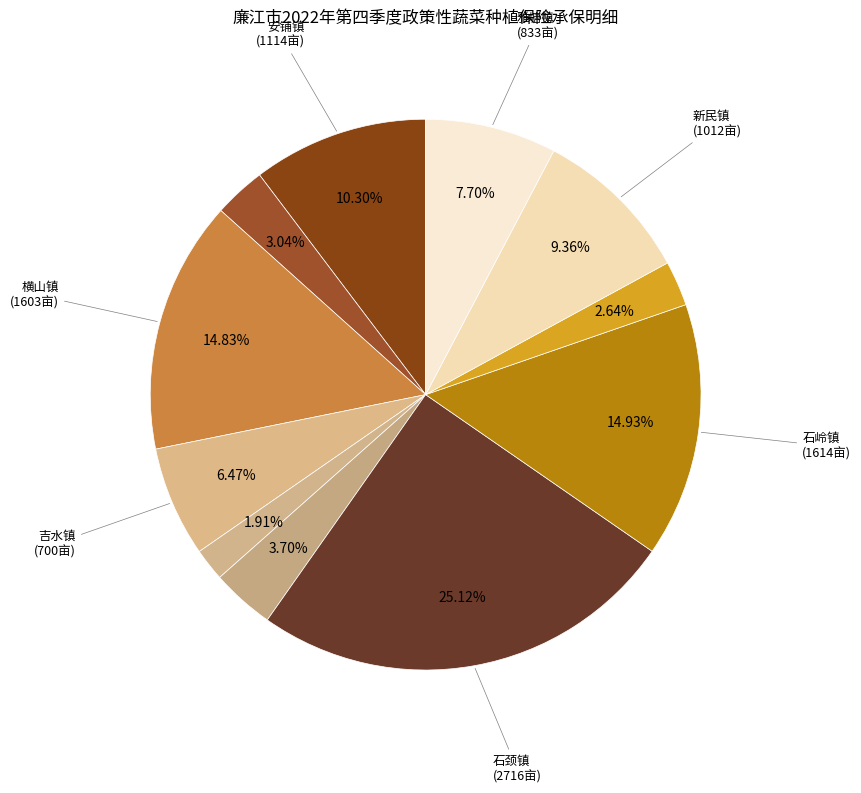

Count the number of slices in the pie.

11